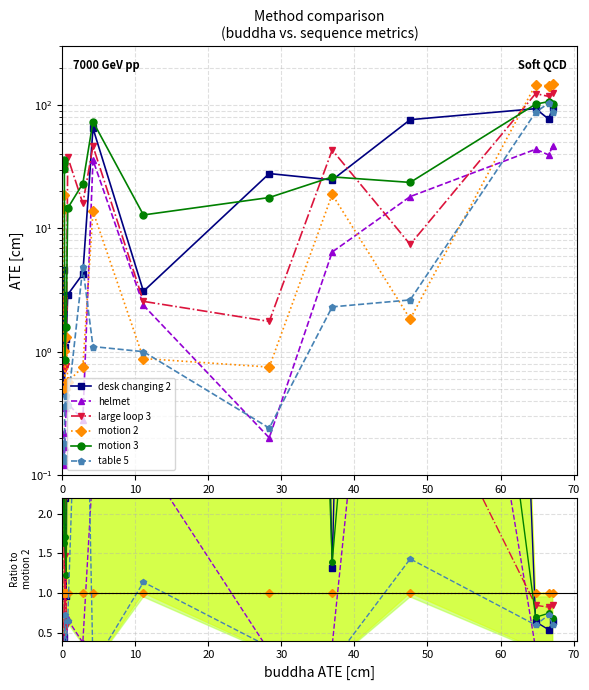

True or false: helmet has more than 1 points higher than both neighbors.

True